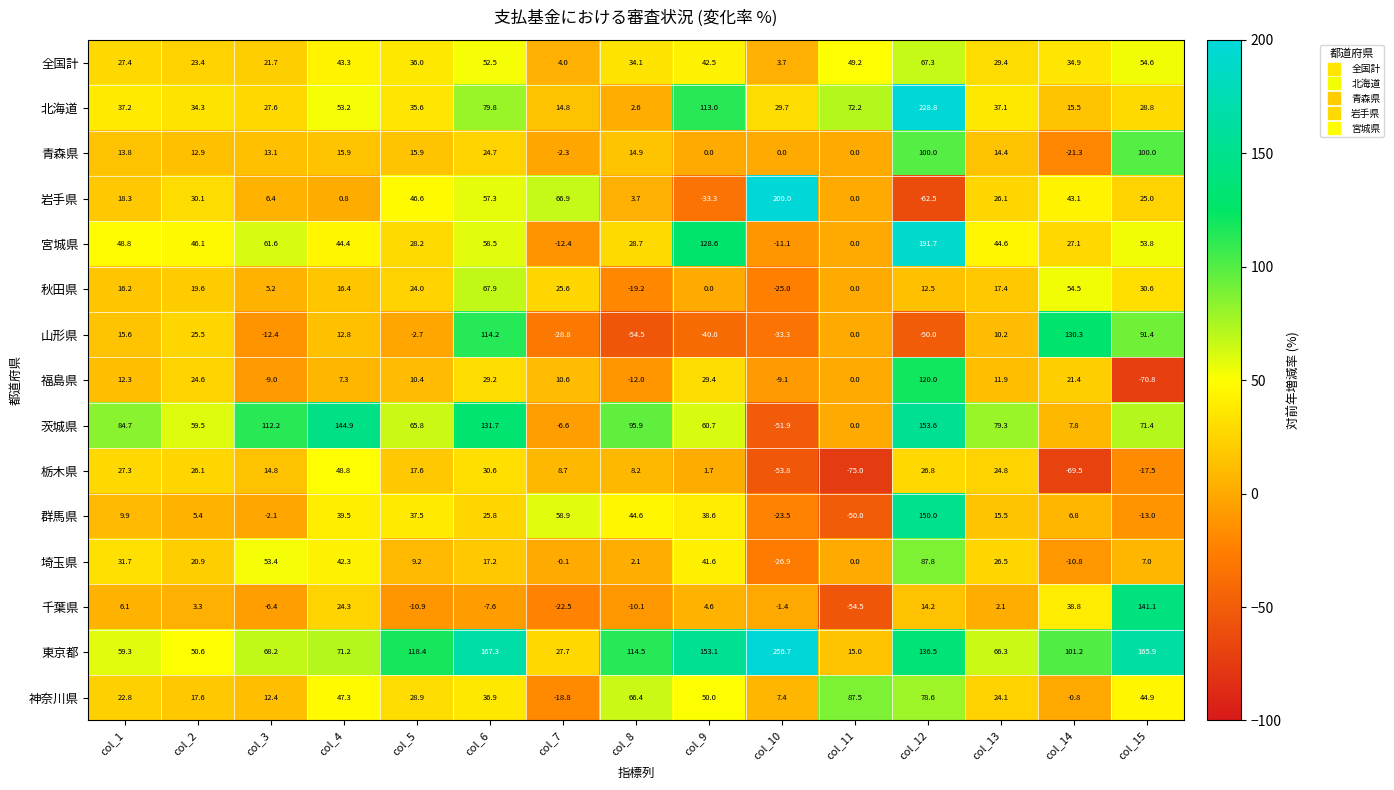

Rank the series at col_2 from highest to lowest value.

茨城県, 東京都, 宮城県, 北海道, 岩手県, 栃木県, 山形県, 福島県, 全国計, 埼玉県, 秋田県, 神奈川県, 青森県, 群馬県, 千葉県